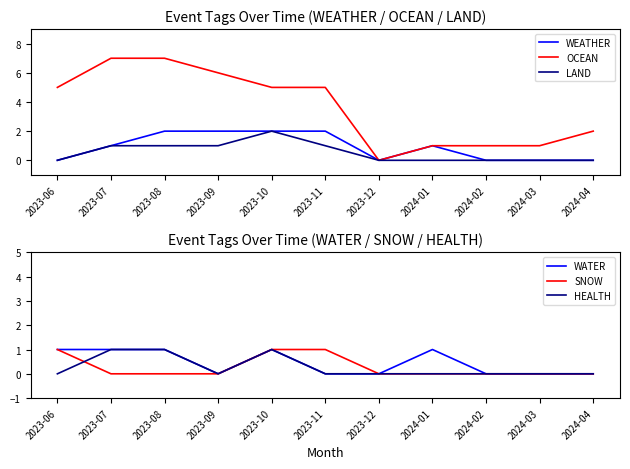

True or false: OCEAN has more than 2 points higher than both neighbors.

False